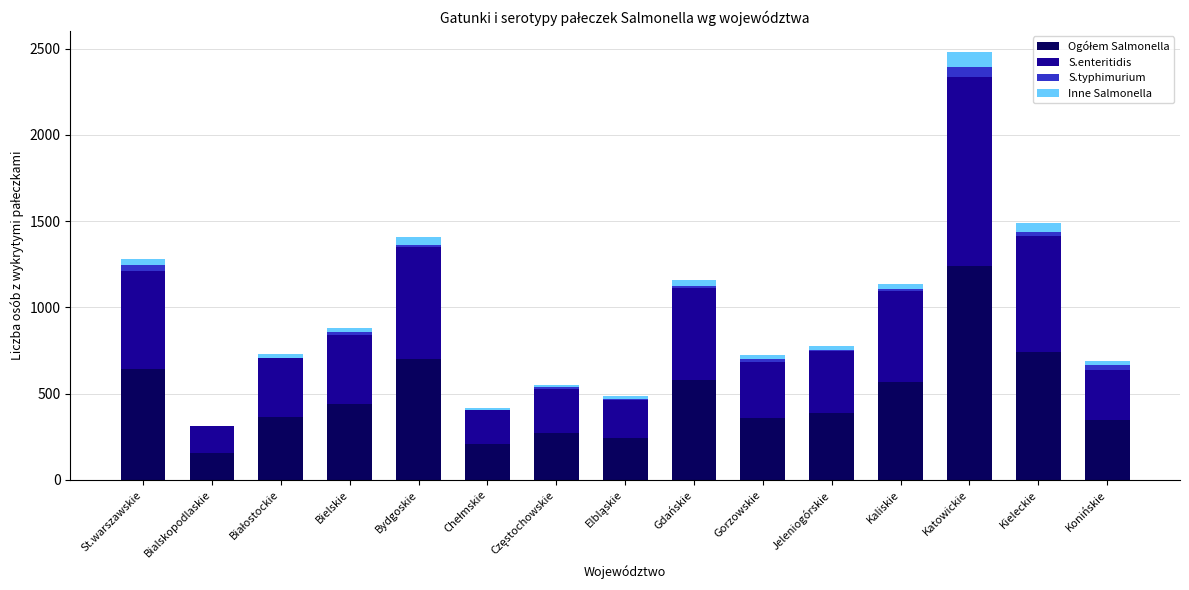

What is the label of the 14th bar from the left?

Kieleckie